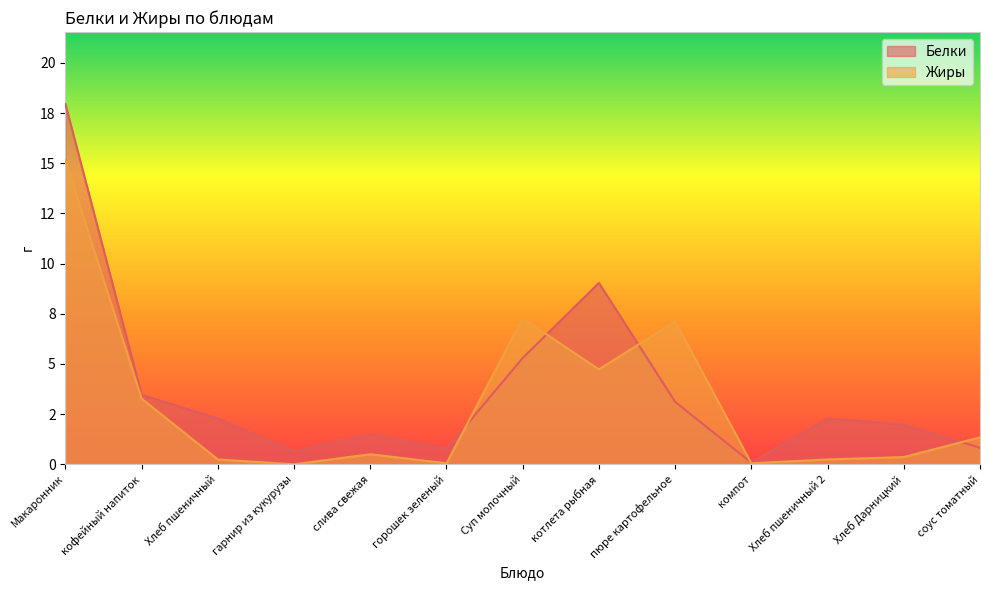

What is the label of the 10th point from the left?

компот